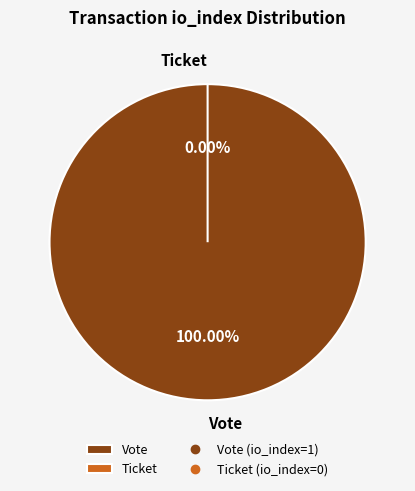

Does Ticket account for over 50% of the chart?

No